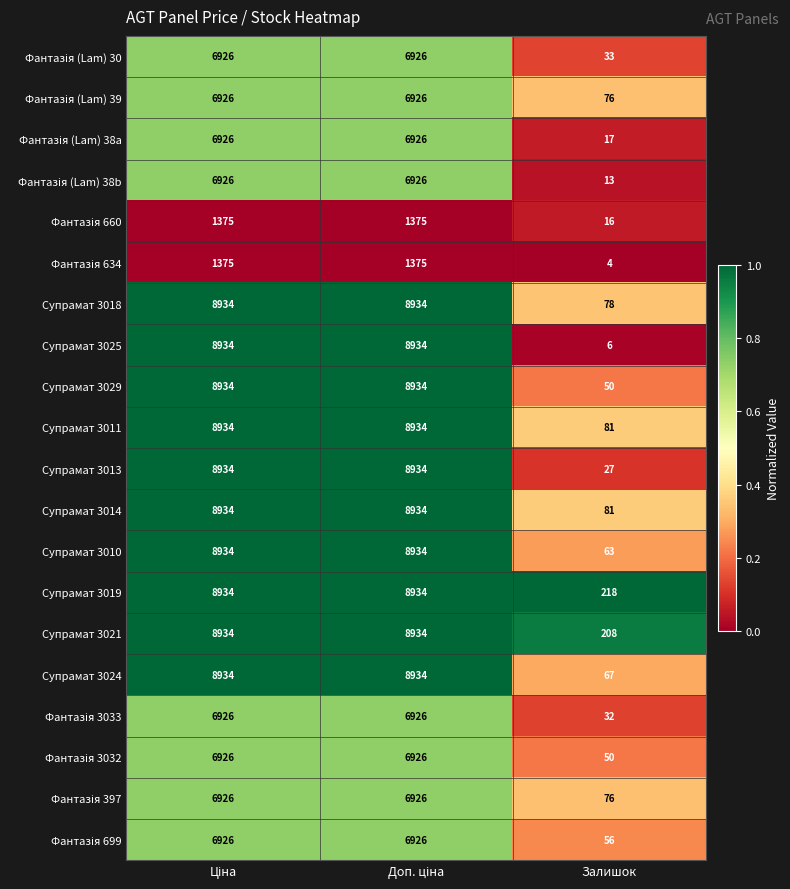

Which series has the widest spread of values?

Супрамат 3025